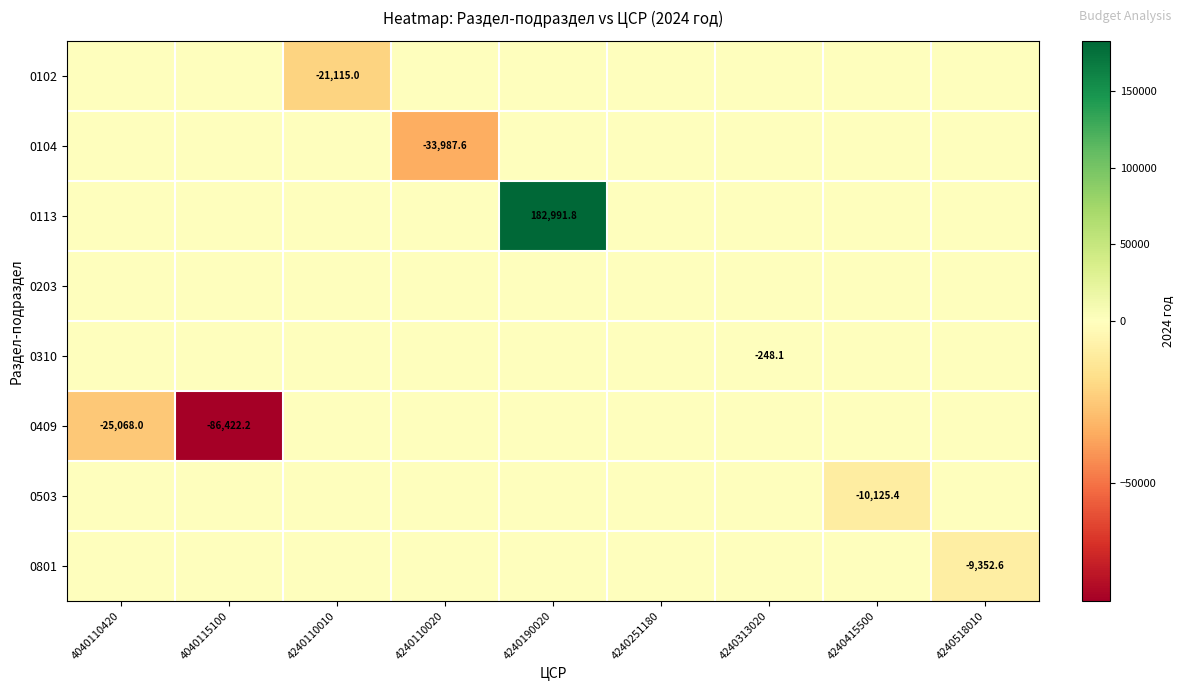

True or false: 0310 has a value of -336.7 at 4240313020.

False